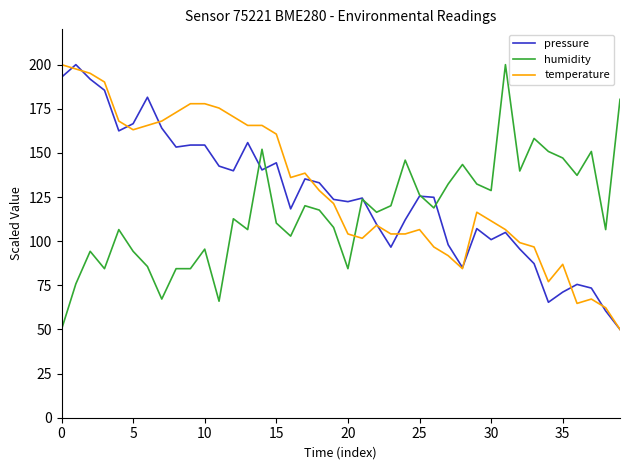

True or false: temperature and humidity cross at least once.

True